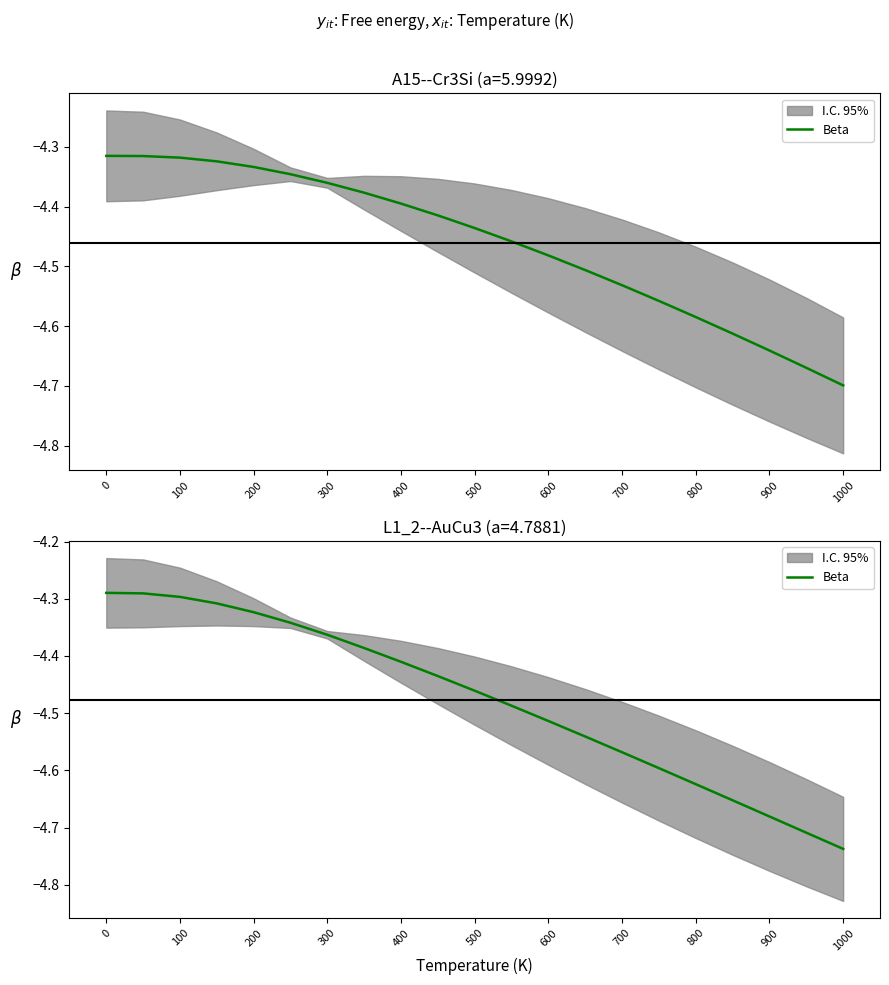

Reading right to left, transcribe all the data shown in this chart.

-4.7	-4.7	-4.7	-4.7	-4.6	-4.6	-4.6	-4.5	-4.5	-4.5	-4.5	-4.4	-4.4	-4.4	-4.4	-4.3	-4.3	-4.3	-4.3	-4.3	-4.3